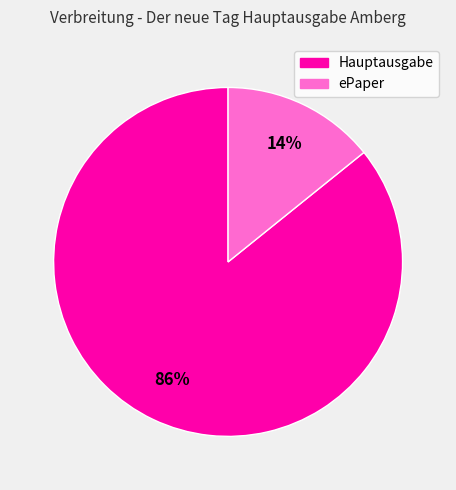

To the nearest percent, what is the difference between the largest and smallest slice percentages?

72%